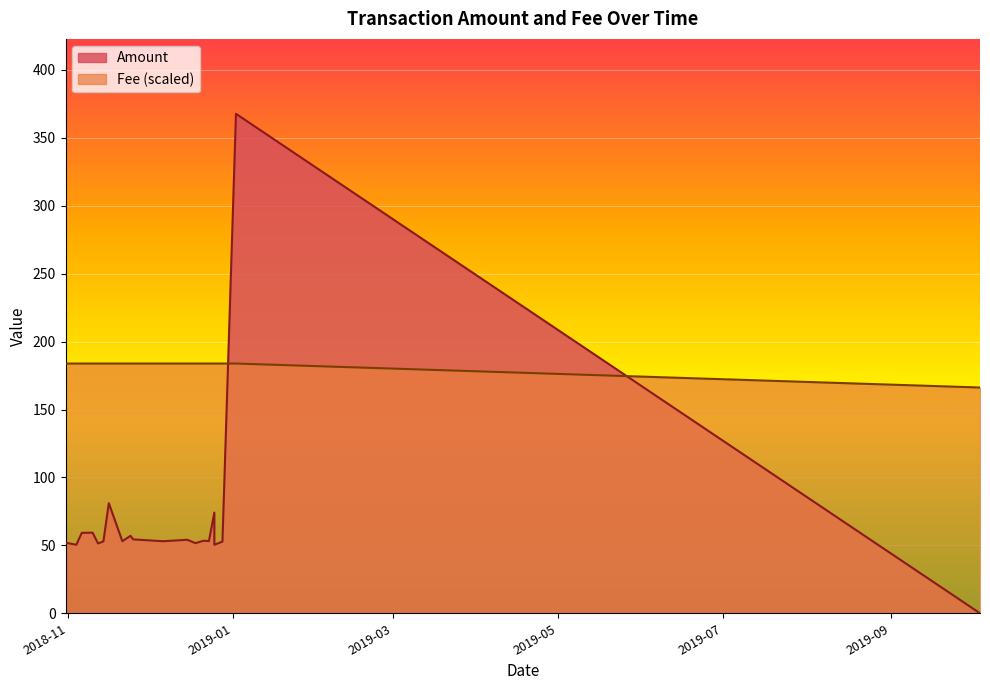

What is the label of the 17th point from the right?

2018-12-25